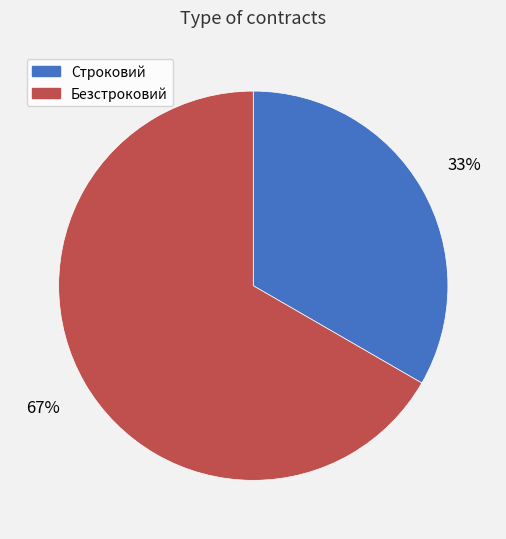

What percentage is the Строковий slice, to the nearest percent?

33%